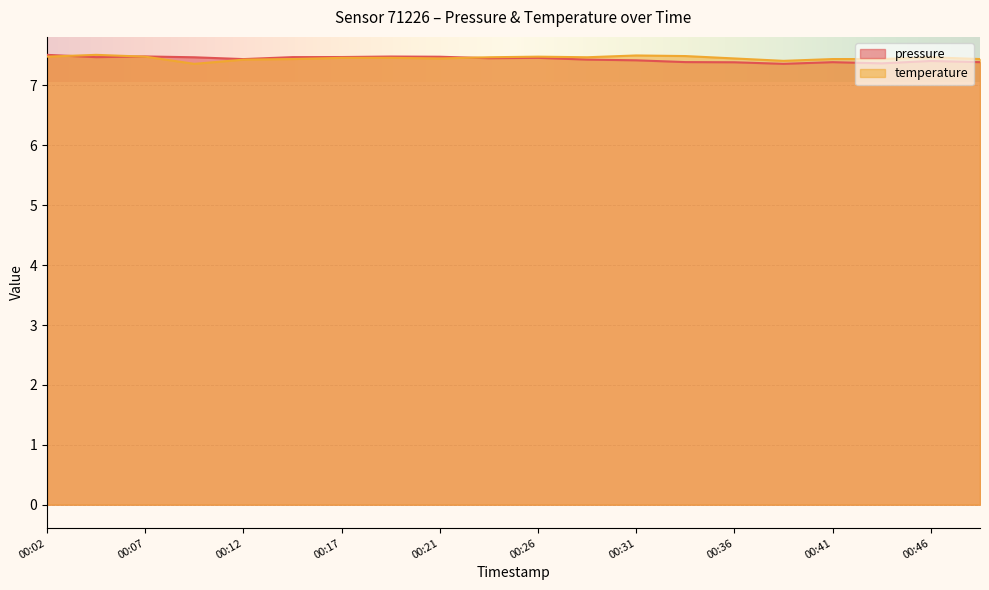

At which category does the chart reach its minimum across all series?

2023-11-21T00:39:11